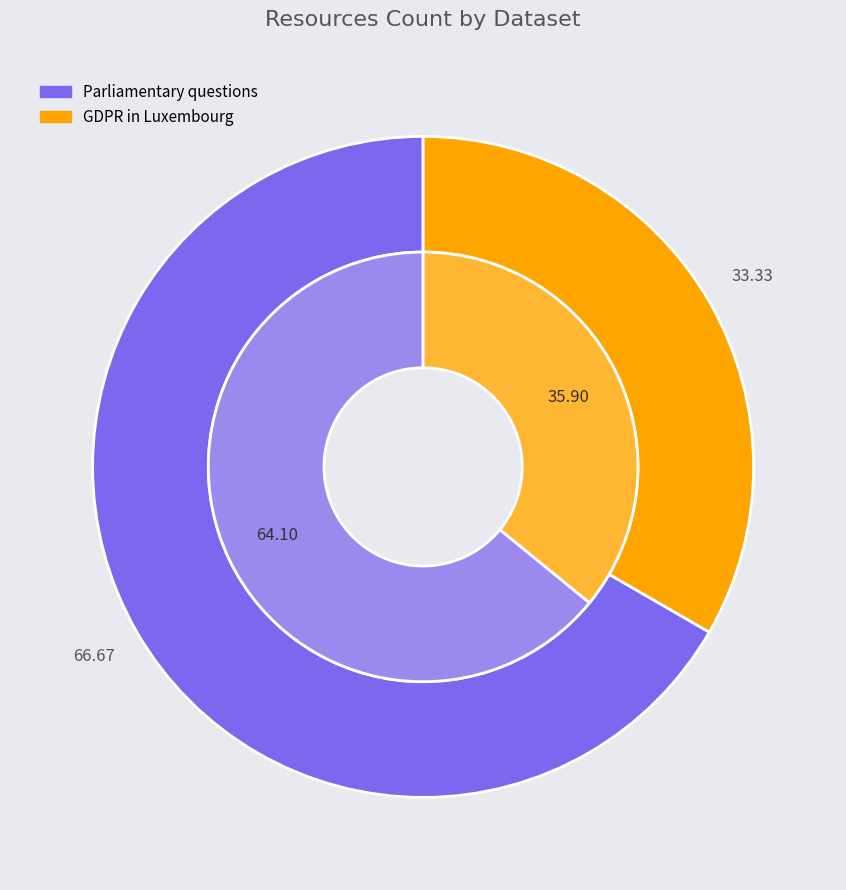

Which has a higher value, GDPR in Luxembourg or Parliamentary questions?

Parliamentary questions